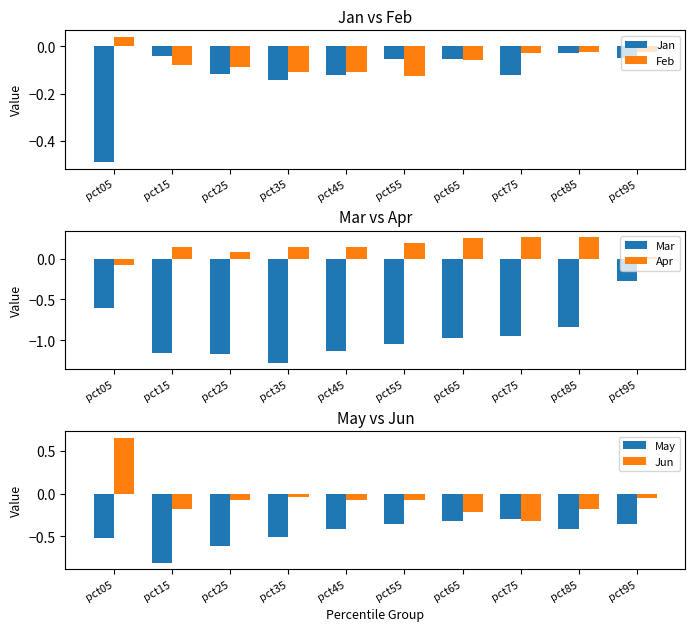

How many groups of bars are there?

10